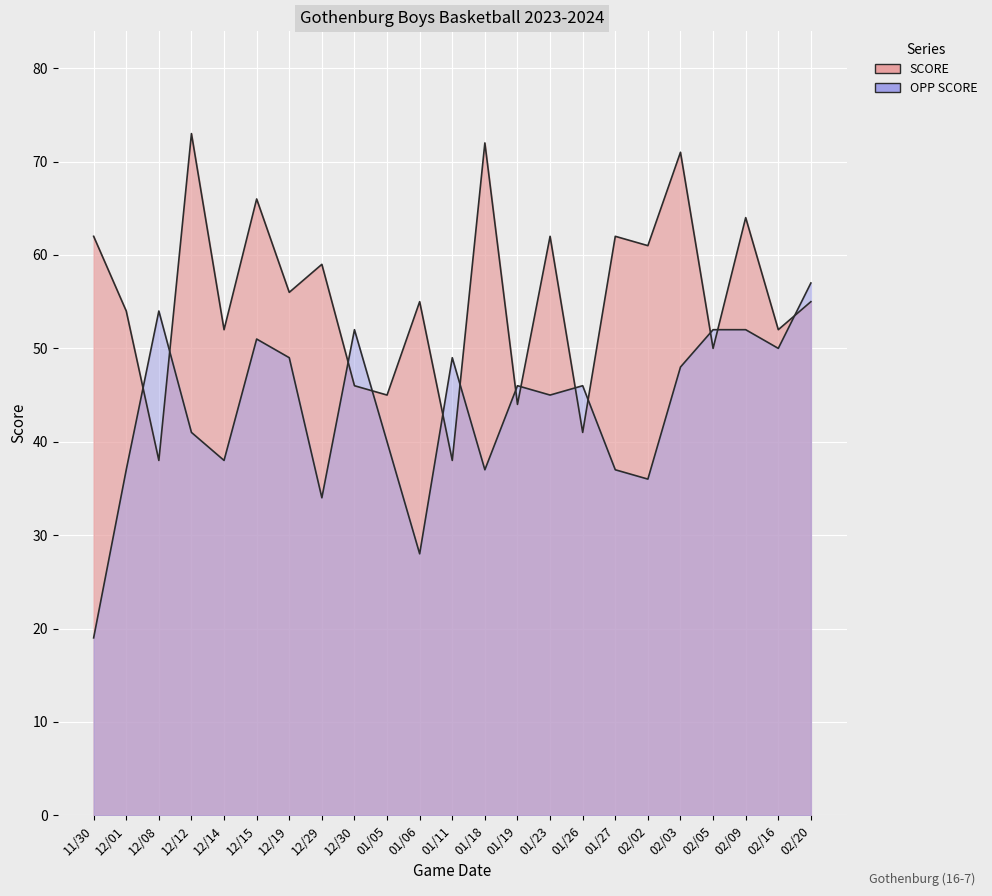

What are all the series names shown in the legend?

SCORE, OPP SCORE